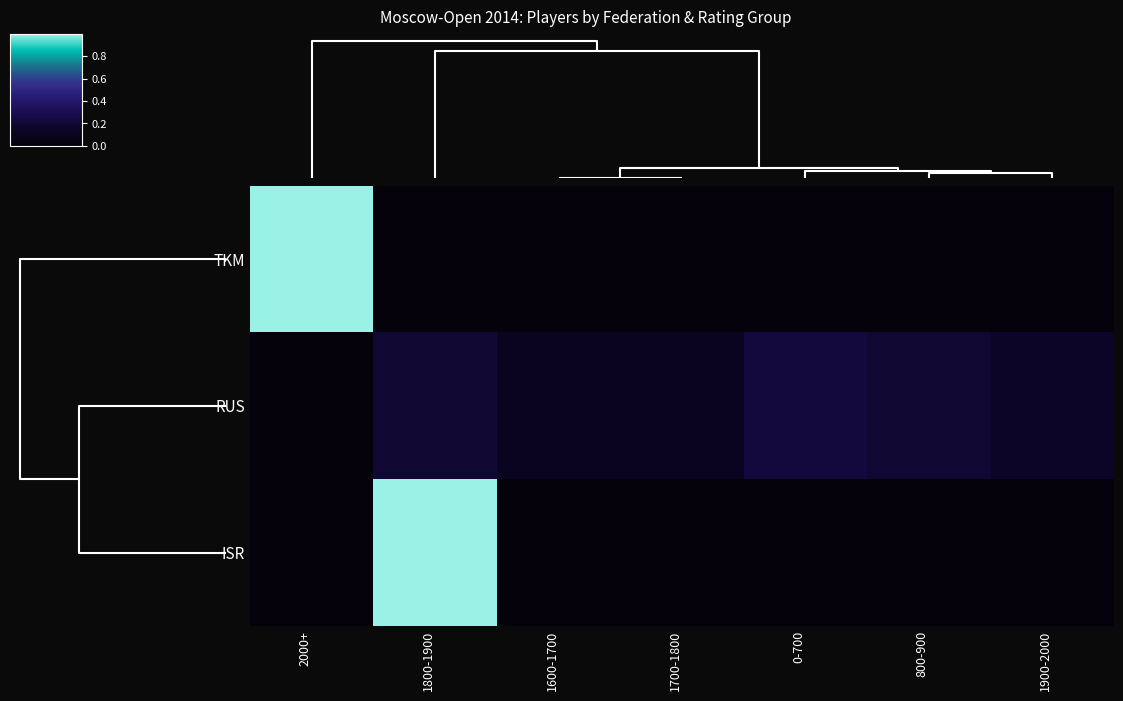

Reading left to right, what are all the values shown in this chart?

TKM: 2000+=1.0	1800-1900=0.0	1600-1700=0.0	1700-1800=0.0	0-700=0.0	800-900=0.0	1900-2000=0.0
RUS: 2000+=0.0	1800-1900=0.2	1600-1700=0.1	1700-1800=0.1	0-700=0.2	800-900=0.2	1900-2000=0.2
ISR: 2000+=0.0	1800-1900=1.0	1600-1700=0.0	1700-1800=0.0	0-700=0.0	800-900=0.0	1900-2000=0.0